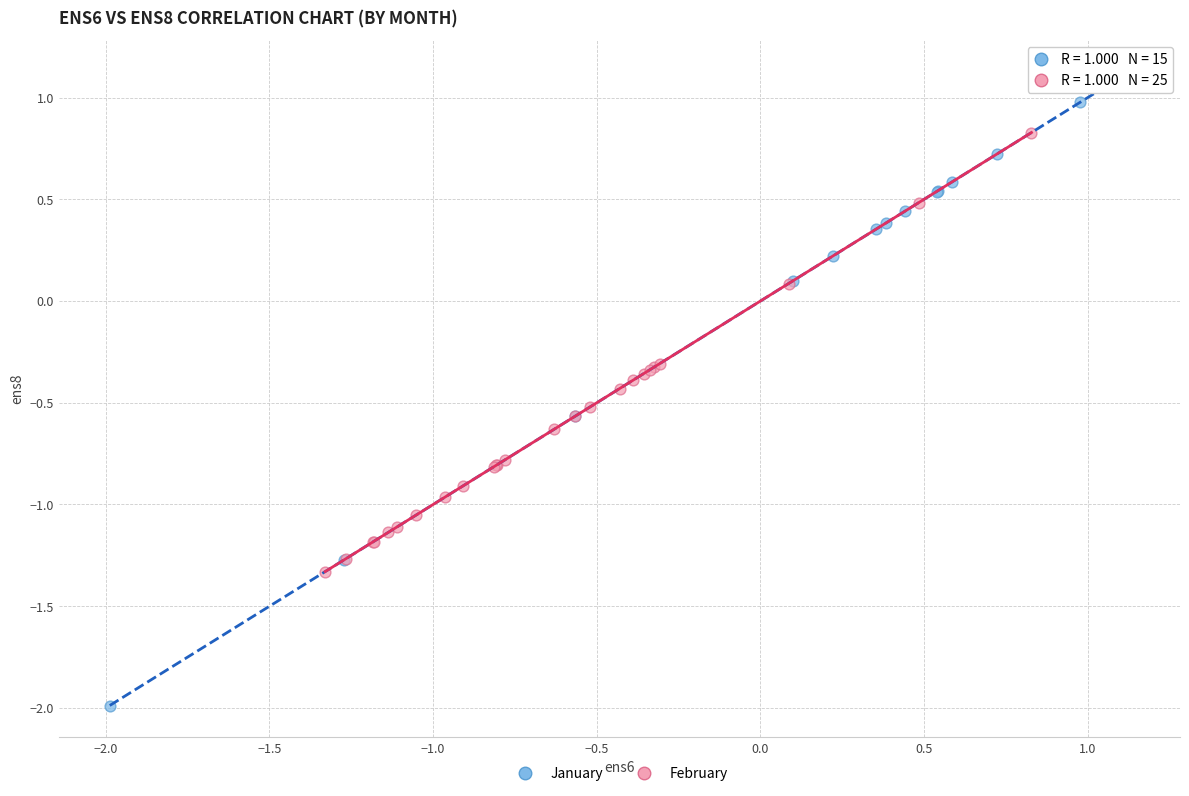

What are all the series names shown in the legend?

January, February